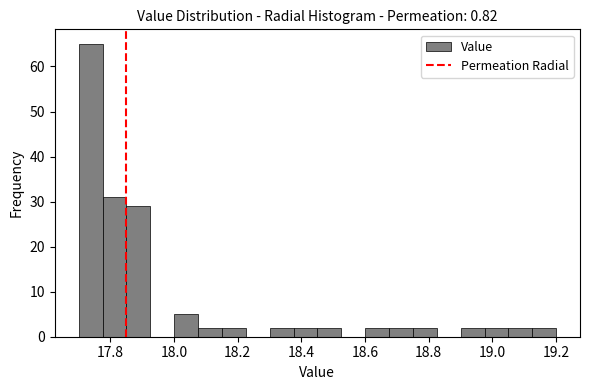

Around what value on the x-axis is the tallest bar? Give the approximate position of its centre, as read against the axis.

17.74